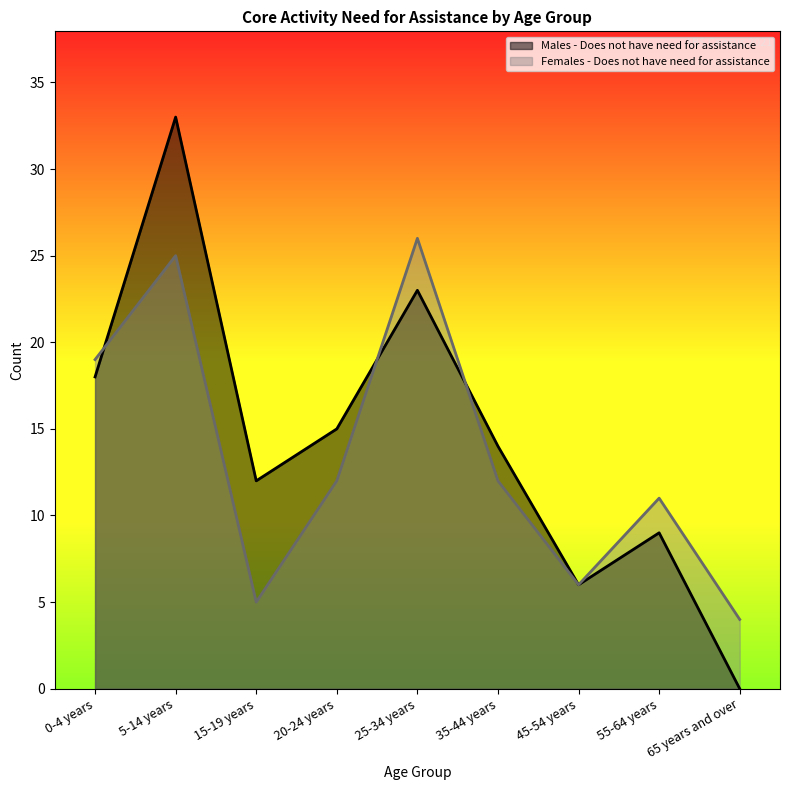

What is the sum of the Females - Does not have need for assistance values at 55-64 years and 25-34 years?

37